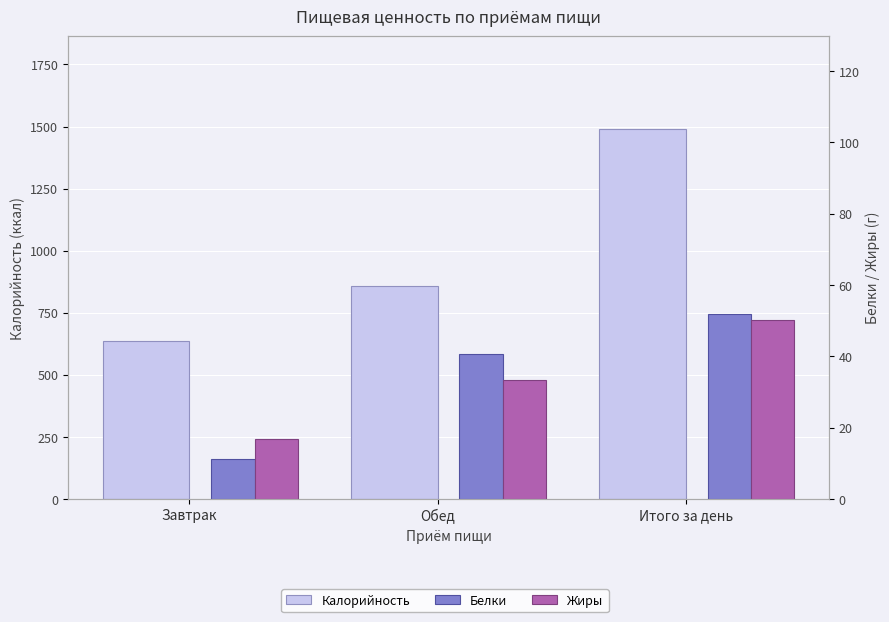

What is the maximum value shown in the chart?

1491.2